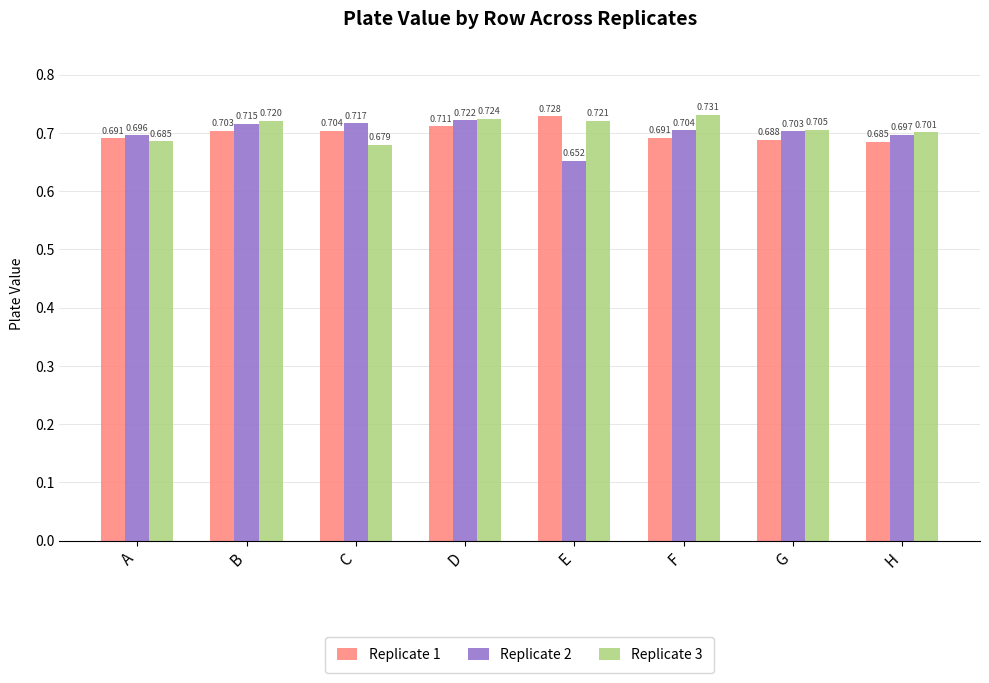

Is it true that Replicate 2 equals 0.3 at E?

False